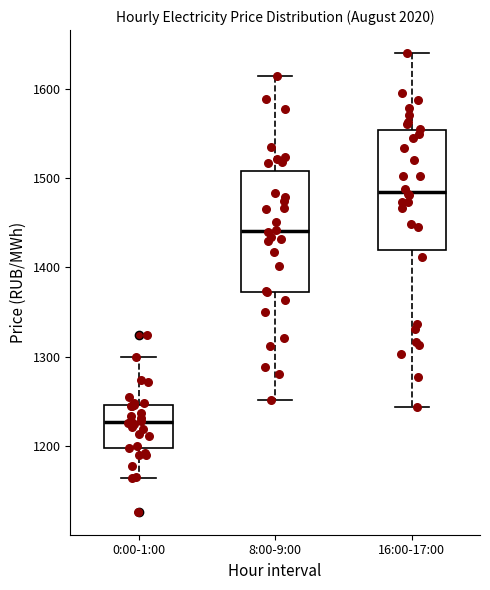

Reading left to right, read every box against the y-axis: the position of its median line, the range the box covers, and the ends of its whiskers. The values are not printed on the chart, so give them approximately, as read against the axis.

0:00-1:00: median 1230, box 1200 to 1250, whiskers 1160 to 1300
8:00-9:00: median 1440, box 1370 to 1510, whiskers 1250 to 1620
16:00-17:00: median 1480, box 1420 to 1550, whiskers 1240 to 1640